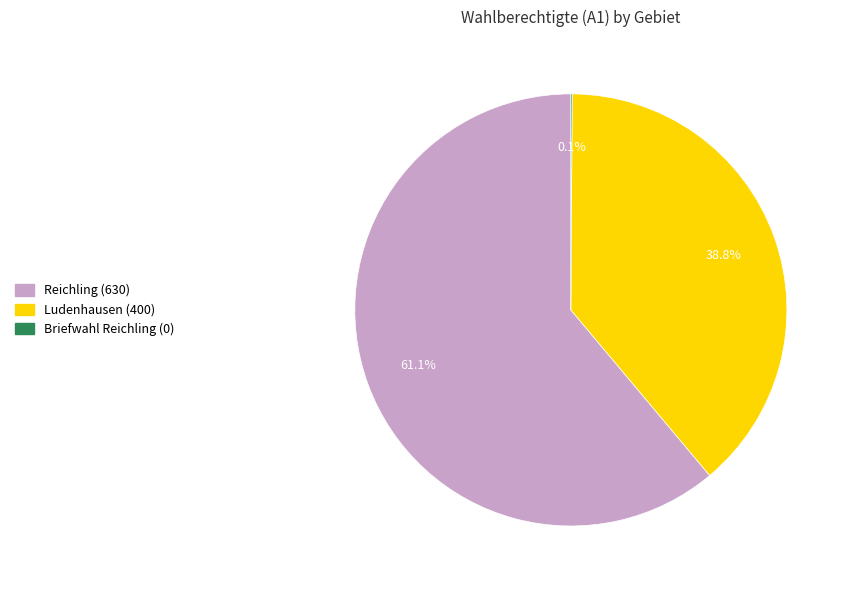

Which slice represents more than half of the pie?

Reichling